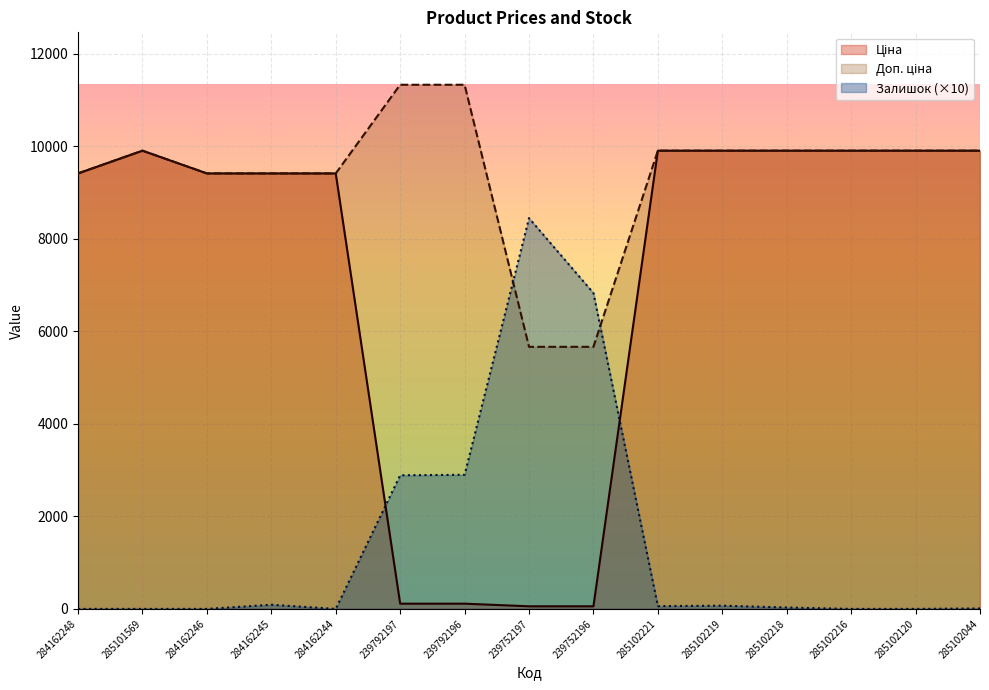

Which series has the widest spread of values?

Ціна